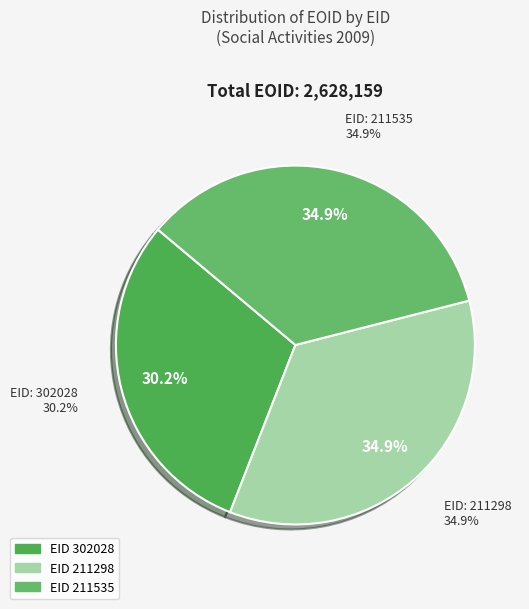

What is the ratio of the value at 302028 to the value at 211535?

0.9